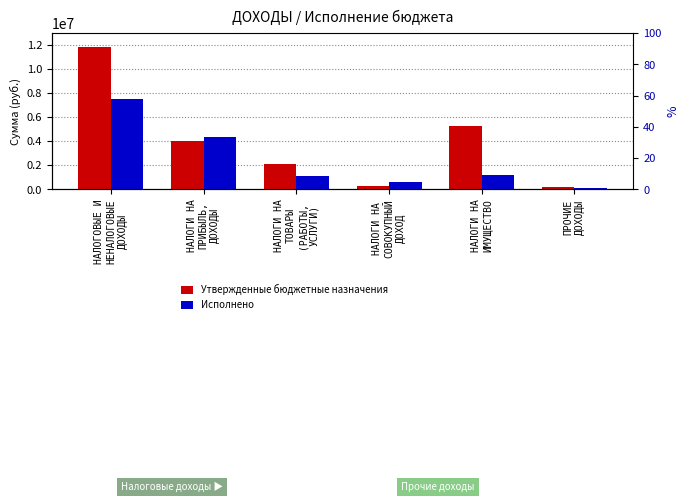

List the series in order of their overall mean, highest first.

Утвержденные бюджетные назначения, Исполнено